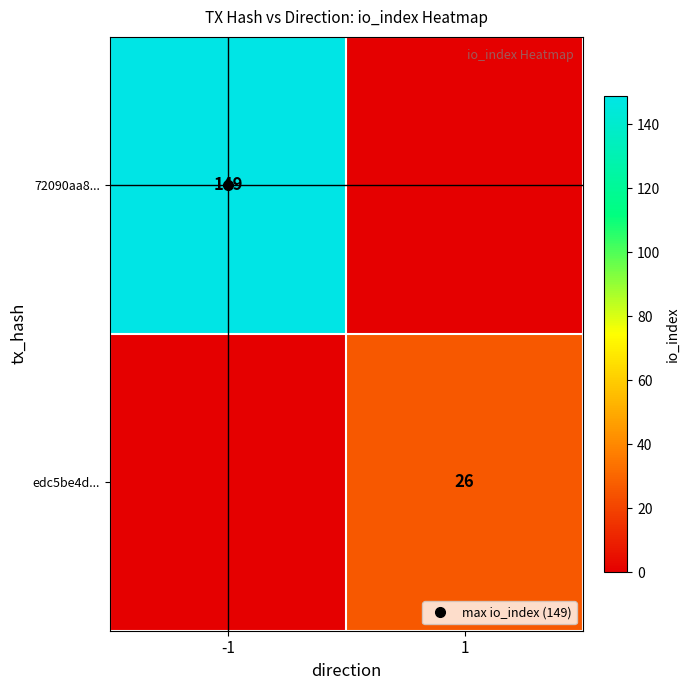

Count the number of categories in the chart.

2